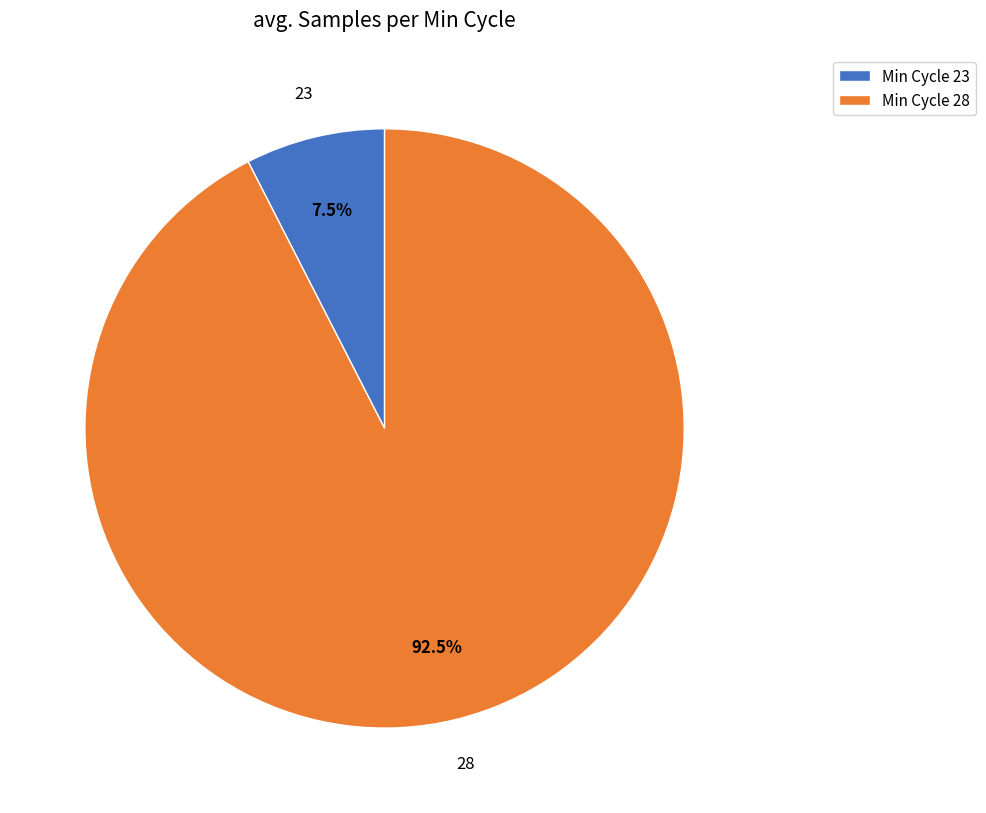

Count the number of slices in the pie.

2